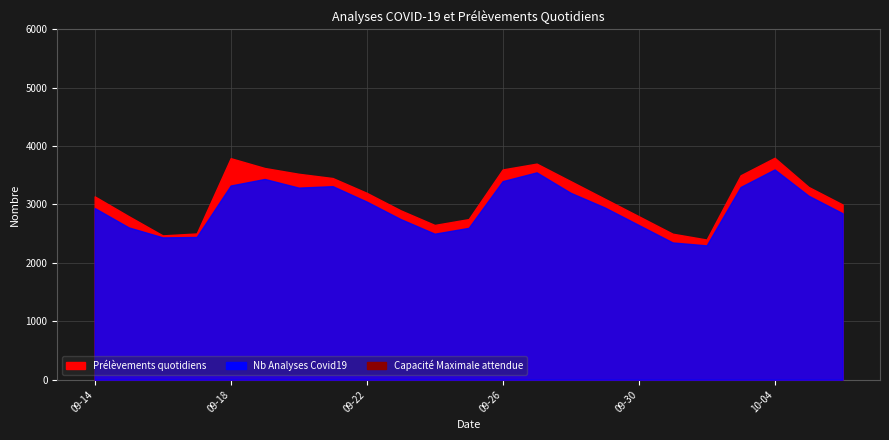

Reading left to right, extract all data points from this chart.

Prélèvements quotidiens: 2023-09-14=3139	2023-09-15=2800	2023-09-16=2471	2023-09-17=2504	2023-09-18=3793	2023-09-19=3625	2023-09-20=3526	2023-09-21=3453	2023-09-22=3200	2023-09-23=2900	2023-09-24=2650	2023-09-25=2750	2023-09-26=3600	2023-09-27=3700	2023-09-28=3400	2023-09-29=3100	2023-09-30=2800	2023-10-01=2500	2023-10-02=2400	2023-10-03=3500	2023-10-04=3800	2023-10-05=3300	2023-10-06=3000
Nb Analyses Covid19: 2023-09-14=2939	2023-09-15=2608	2023-09-16=2437	2023-09-17=2444	2023-09-18=3325	2023-09-19=3437	2023-09-20=3289	2023-09-21=3314	2023-09-22=3050	2023-09-23=2750	2023-09-24=2500	2023-09-25=2600	2023-09-26=3400	2023-09-27=3550	2023-09-28=3200	2023-09-29=2950	2023-09-30=2650	2023-10-01=2350	2023-10-02=2300	2023-10-03=3300	2023-10-04=3600	2023-10-05=3150	2023-10-06=2850
Capacité Maximale: 2023-09-14=45931	2023-09-15=45931	2023-09-16=45931	2023-09-17=45931	2023-09-18=45931	2023-09-19=45931	2023-09-20=45931	2023-09-21=45931	2023-09-22=45931	2023-09-23=45931	2023-09-24=45931	2023-09-25=45931	2023-09-26=45931	2023-09-27=45931	2023-09-28=45931	2023-09-29=45931	2023-09-30=45931	2023-10-01=45931	2023-10-02=45931	2023-10-03=45931	2023-10-04=45931	2023-10-05=45931	2023-10-06=45931